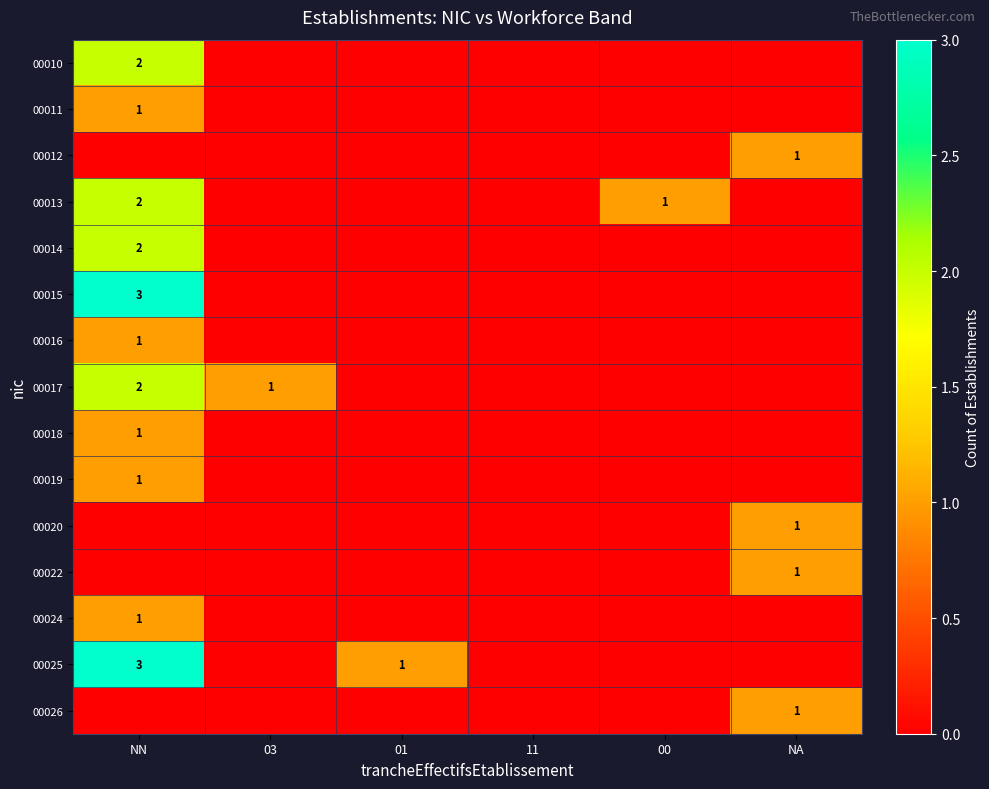

The 00012 series shows 1 at NA. True or false?

True